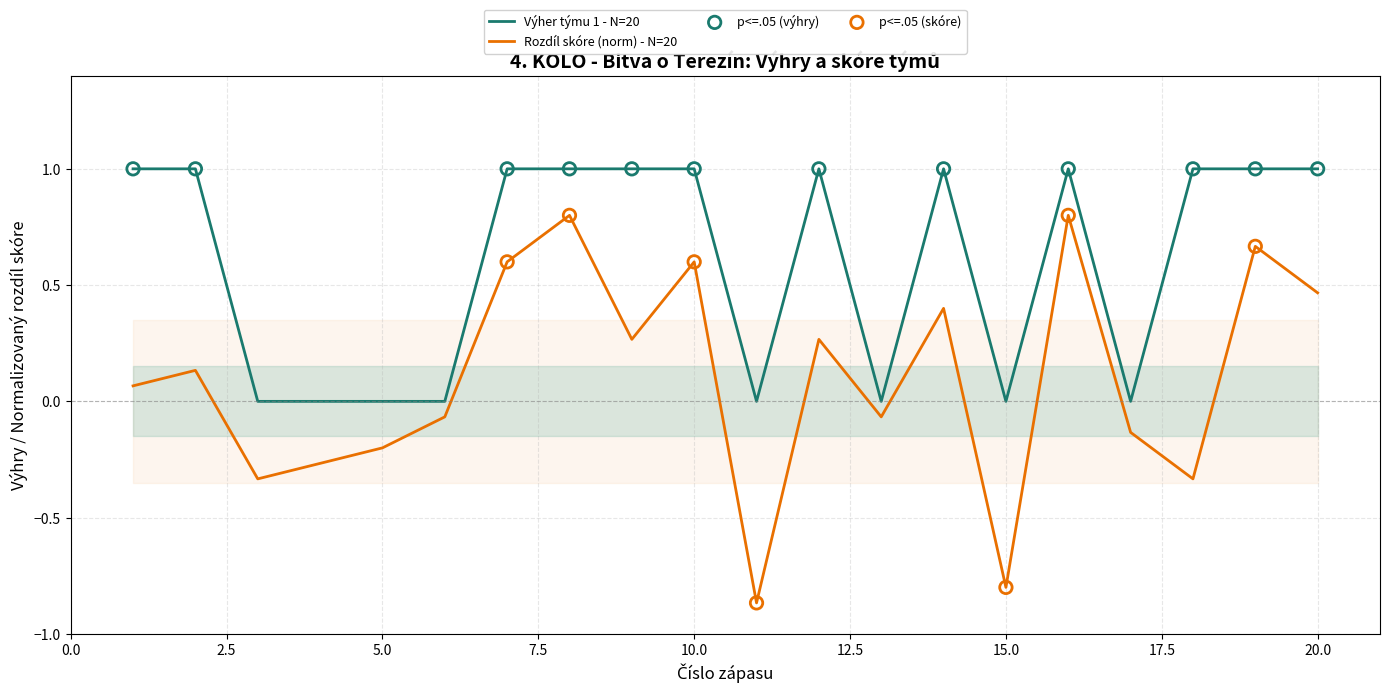

True or false: Rozdíl skóre (norm) - N=20 and Výher týmu 1 - N=20 intersect in this chart.

False